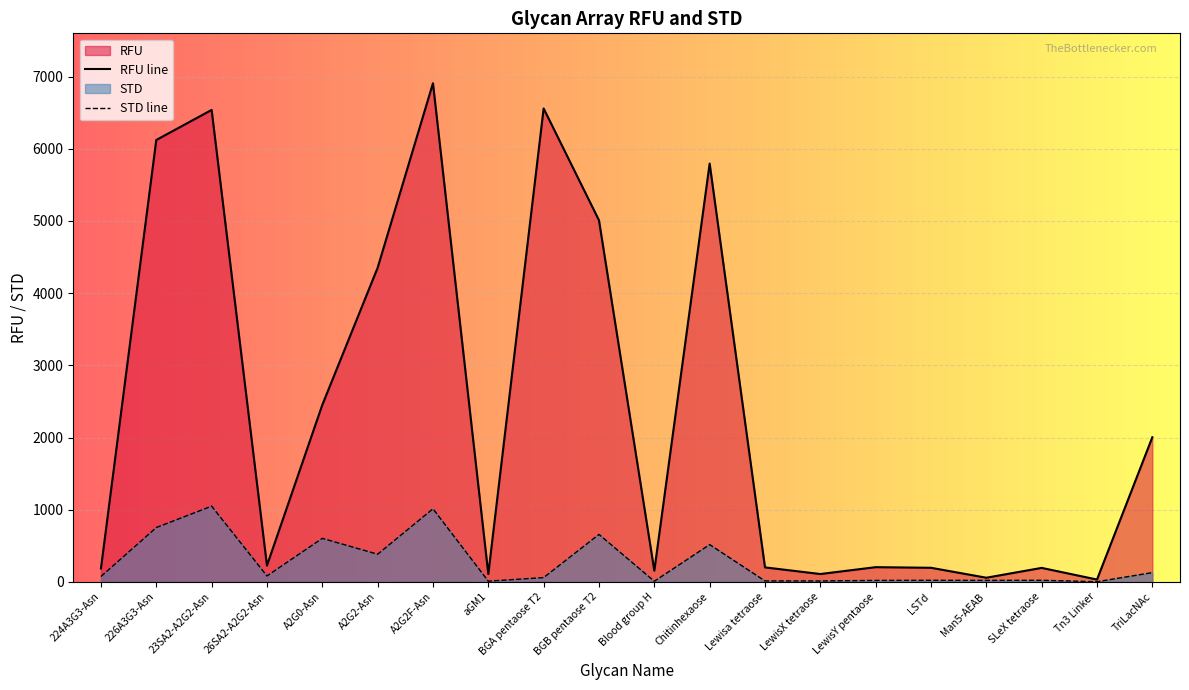

Rank the series at Blood group H from lowest to highest value.

STD line, RFU line